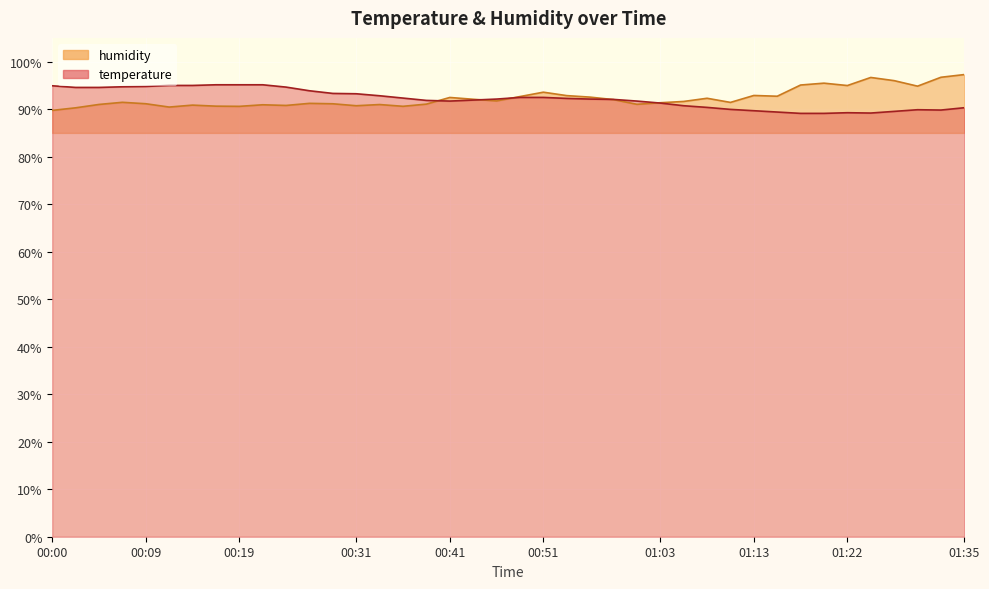

What is the highest value of the temperature series?

95.1